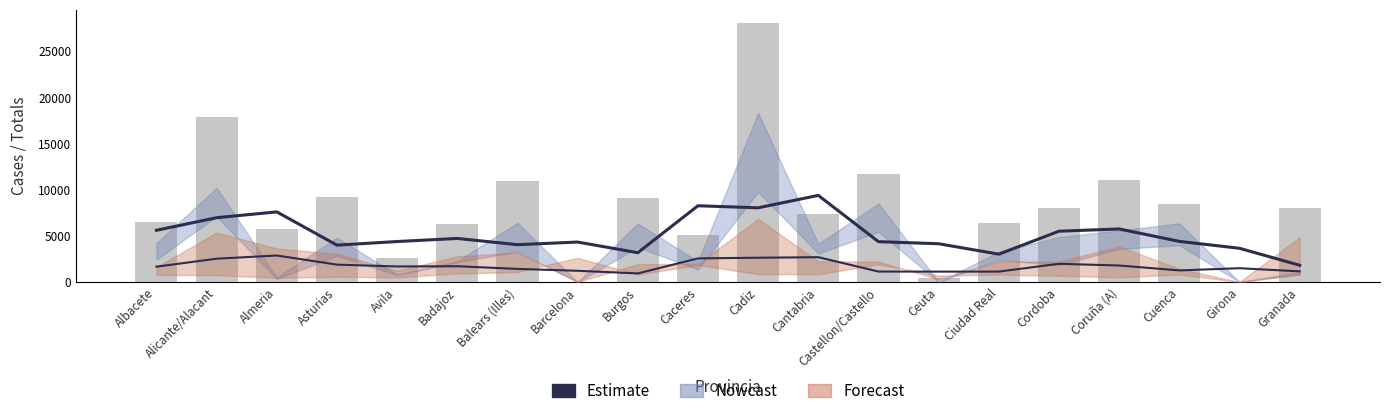

Which has a higher value, Ceuta or Cadiz?

Cadiz